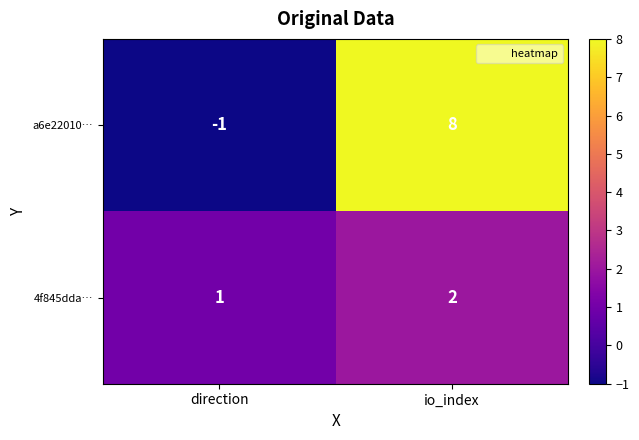

True or false: a6e22010… has a value of 4 at io_index.

False